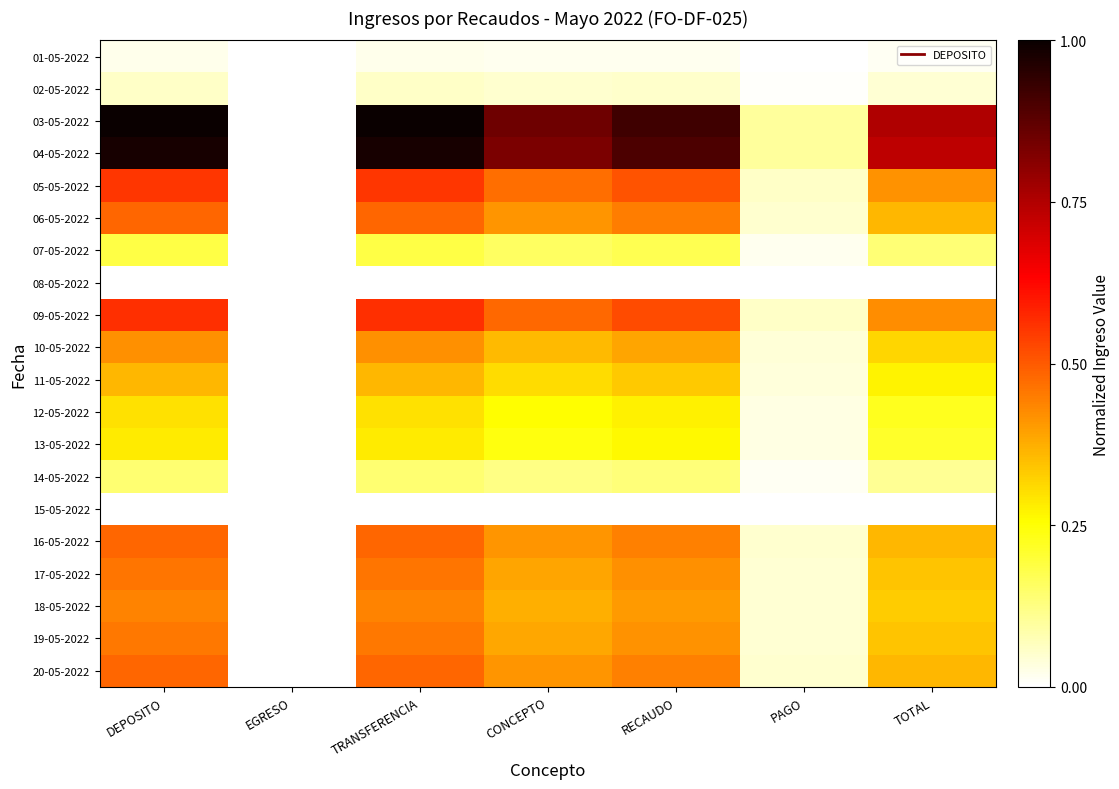

What is the total value across all series at DEPOSITO?

7.7